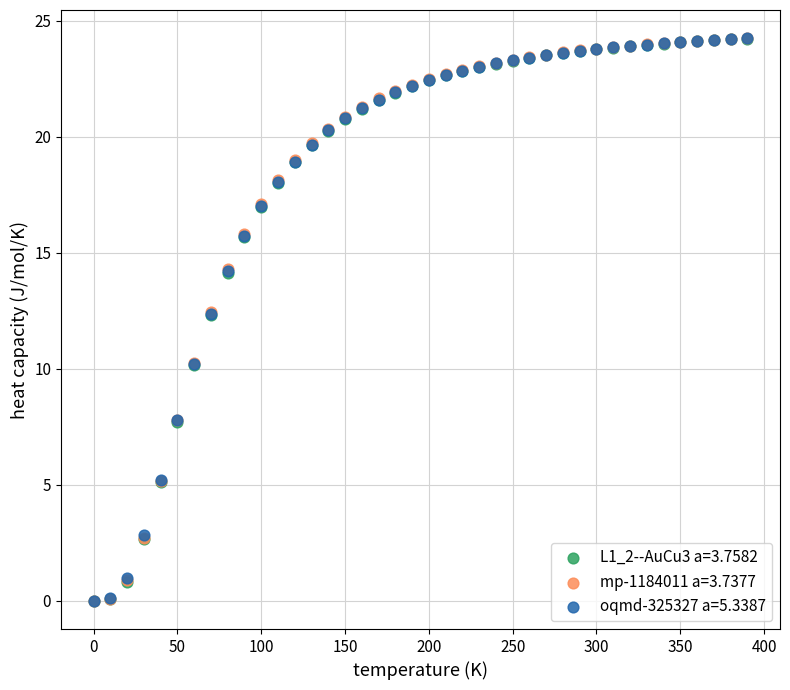

What are all the series names shown in the legend?

L1_2--AuCu3 a=3.7582, mp-1184011 a=3.7377, oqmd-325327 a=5.3387